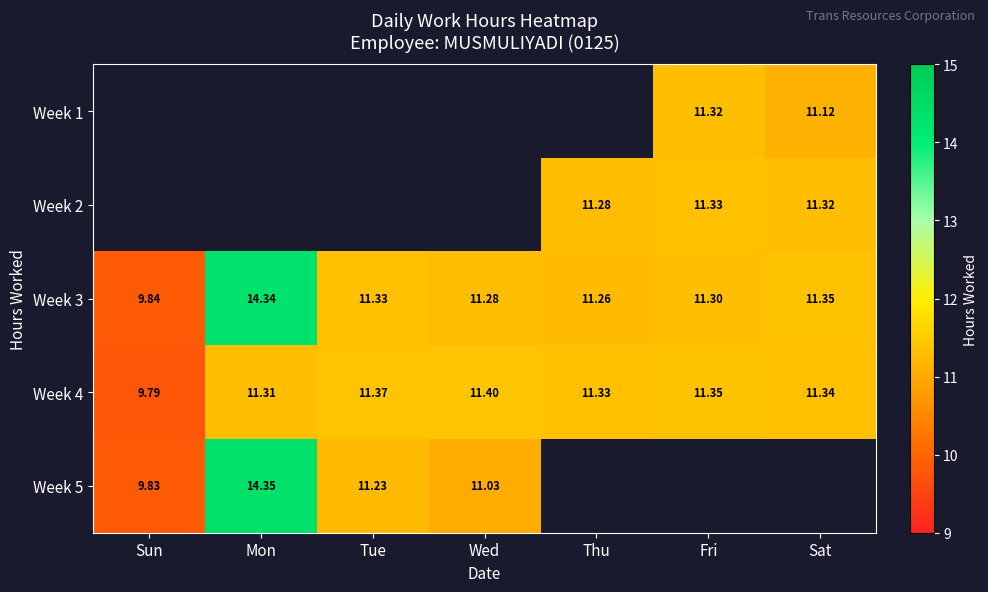

What is the difference between the maximum and second lowest values in the Week 4 series?

0.1